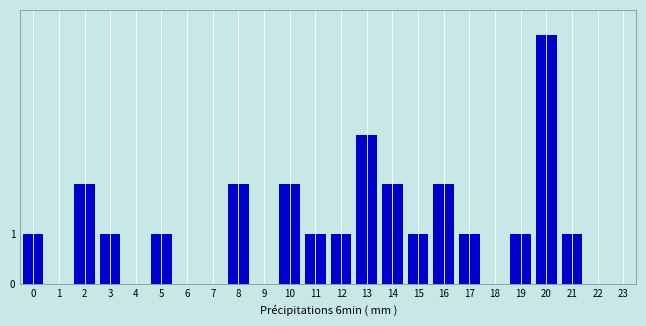

Reading left to right, what are all the values shown in this chart?

0=1	1=0	2=2	3=1	4=0	5=1	6=0	7=0	8=2	9=0	10=2	11=1	12=1	13=3	14=2	15=1	16=2	17=1	18=0	19=1	20=5	21=1	22=0	23=0